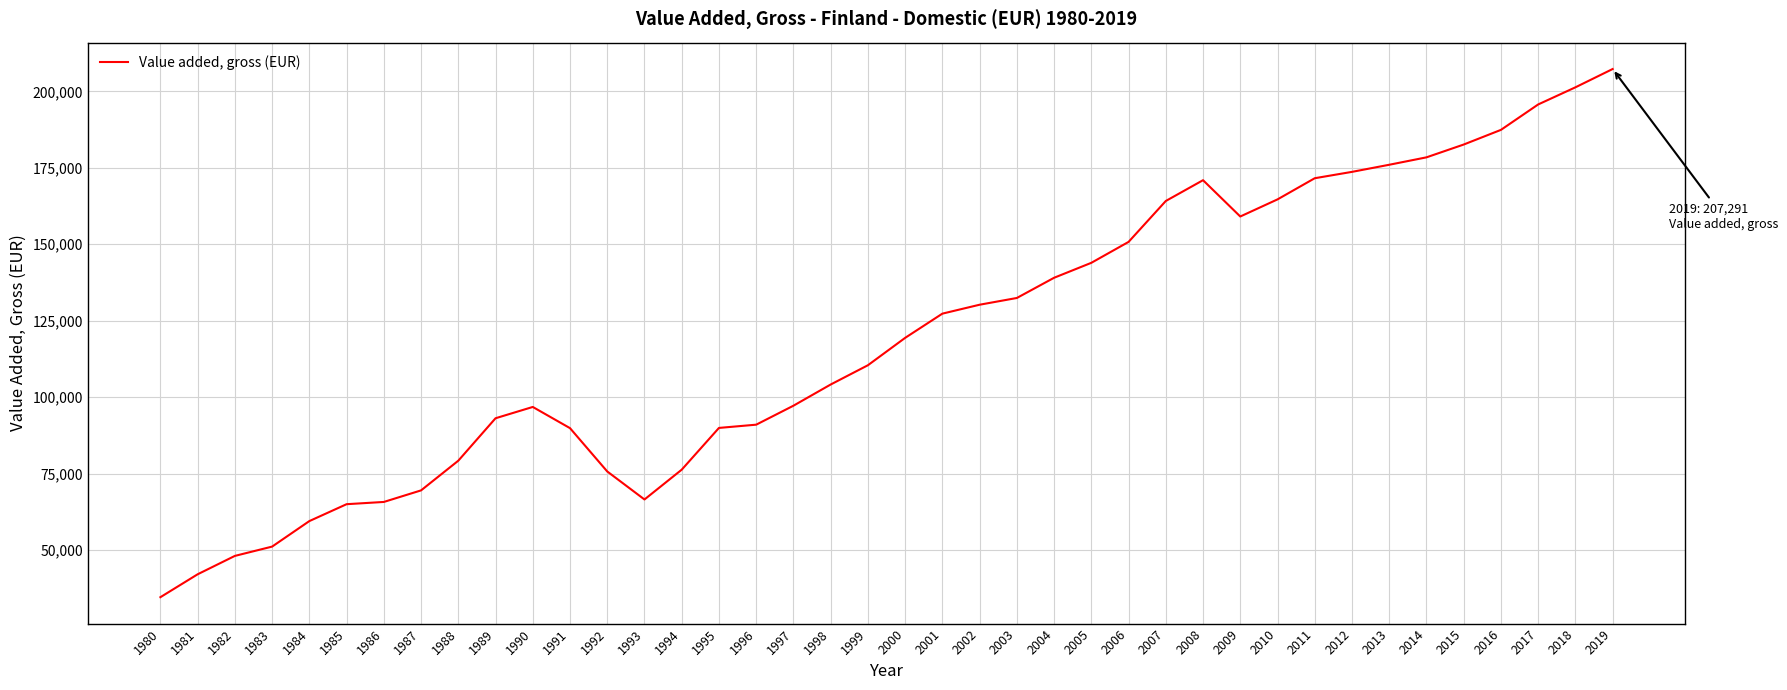

Which has a higher value, 2000 or 2015?

2015